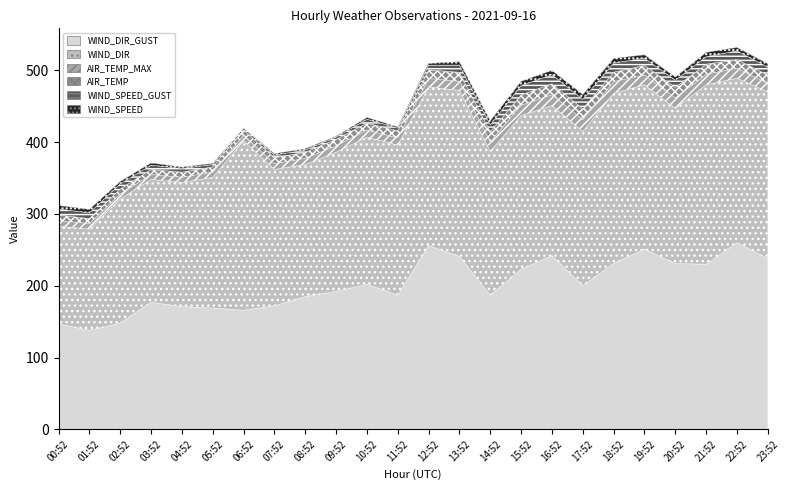

At which label does AIR_TEMP first exceed 11?

12:52